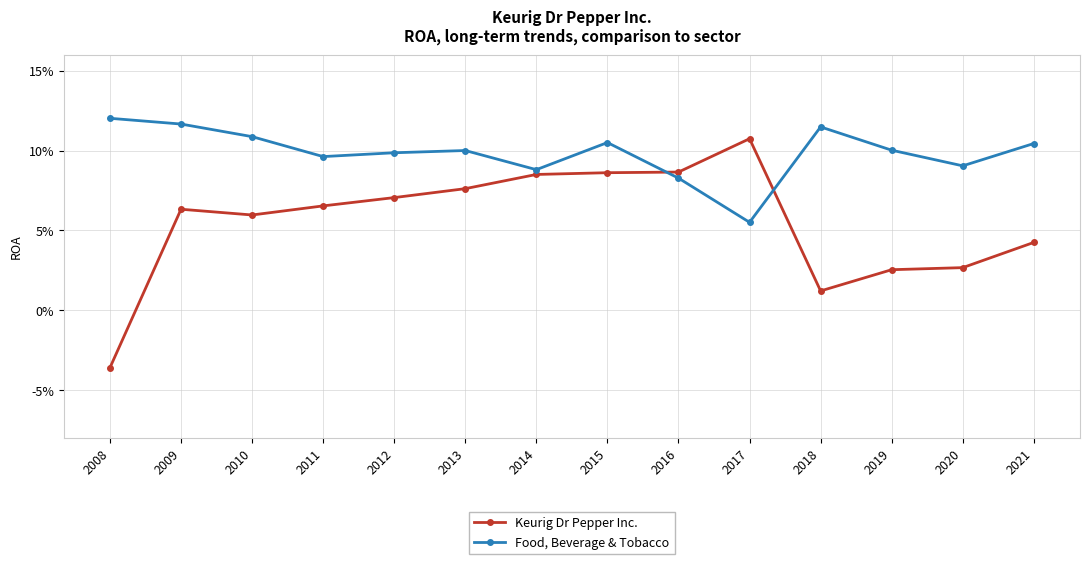

Which has a higher value, 2014 or 2016?

2016